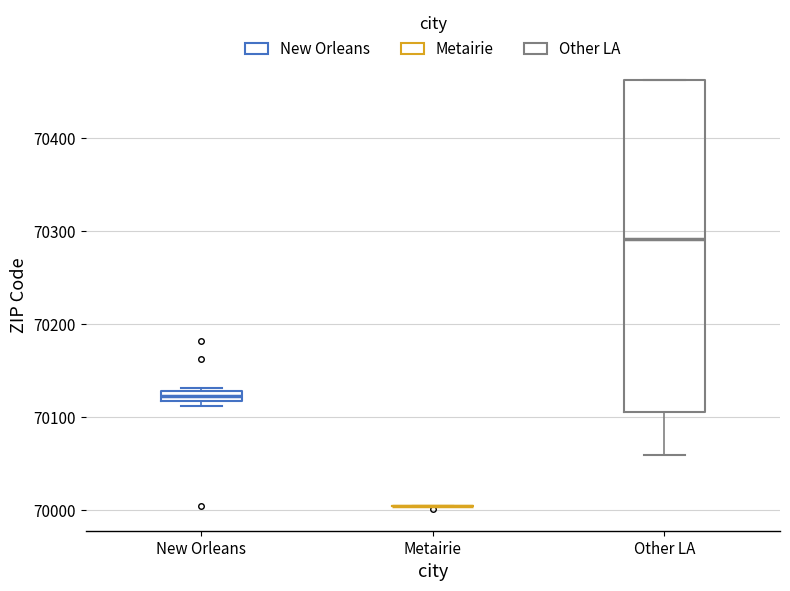

Comparing the boxes themselves (not the whiskers), which one is the tallest?

Other LA